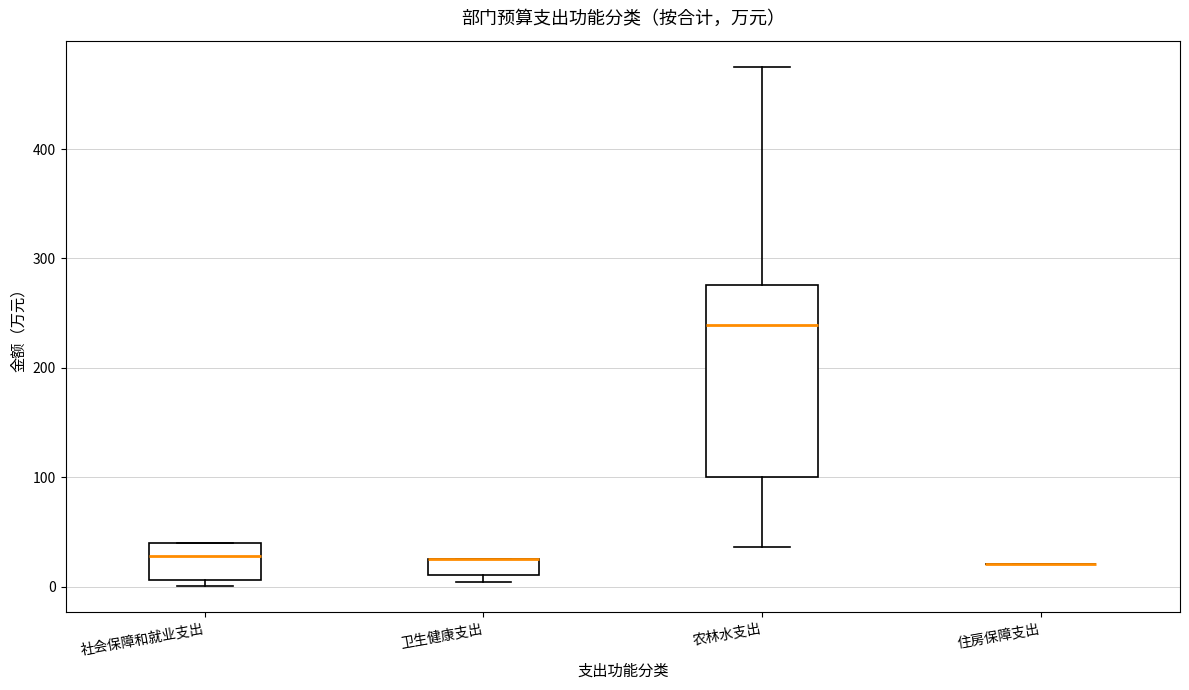

Which box is the tallest, from its lower edge to its upper edge?

农林水支出